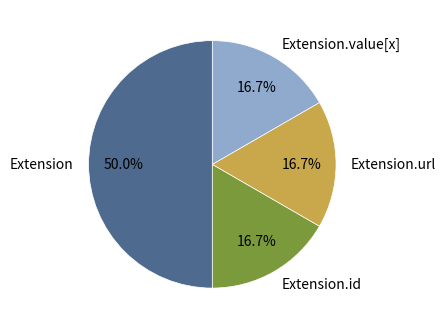

What is the ratio of the value at Extension.url to the value at Extension.value[x]?

1.0